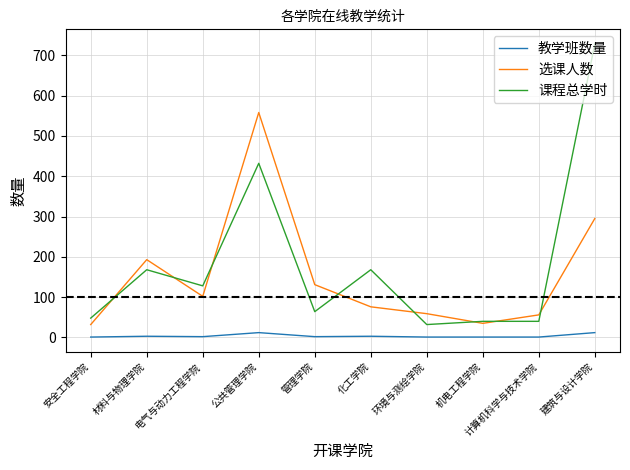

List the series in order of their overall mean, lowest first.

教学班数量, 选课人数, 课程总学时